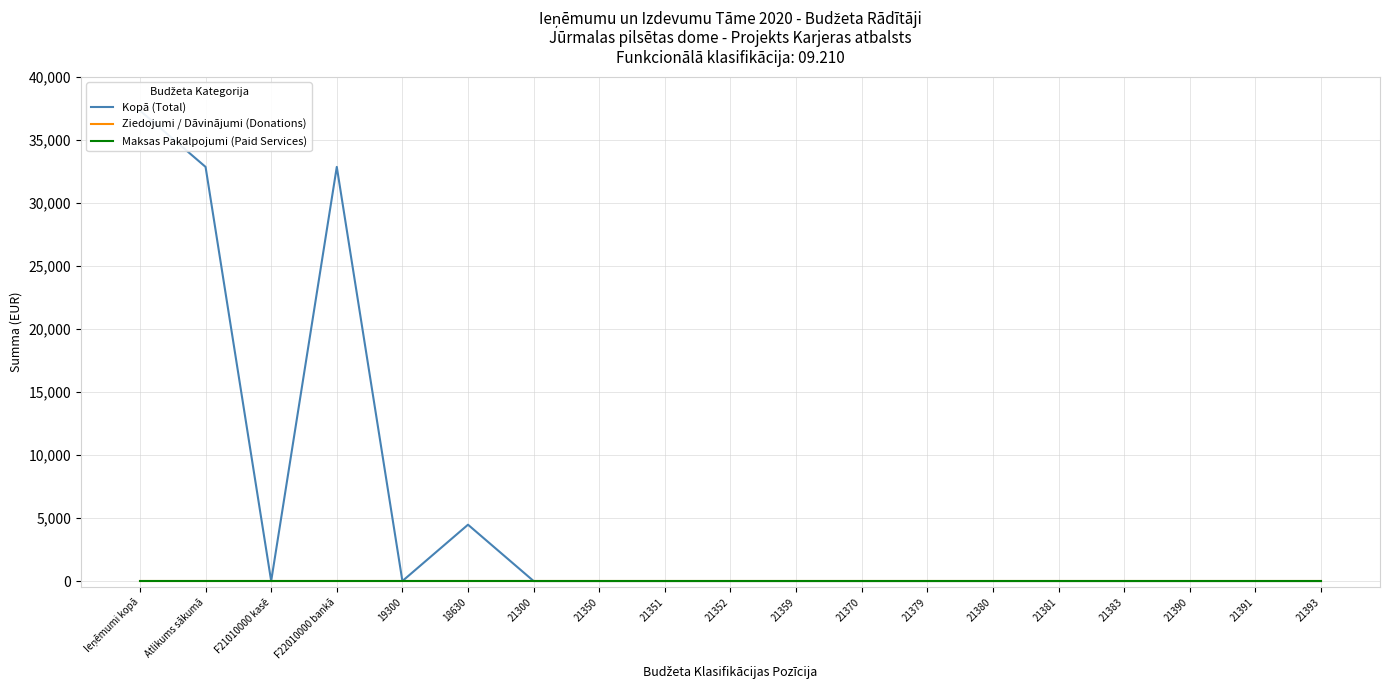

What are all the series names shown in the legend?

Kopā (Total), Ziedojumi / Dāvinājumi (Donations), Maksas Pakalpojumi (Paid Services)